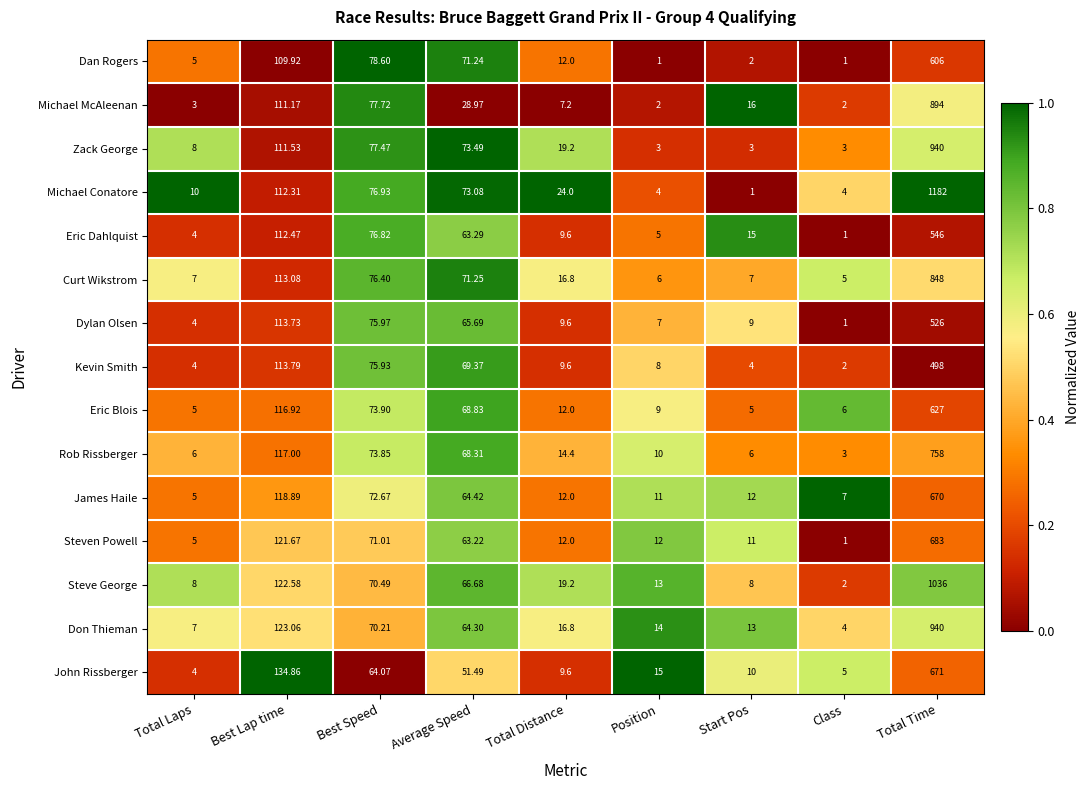

At which category does the chart reach its peak across all series?

Total Time